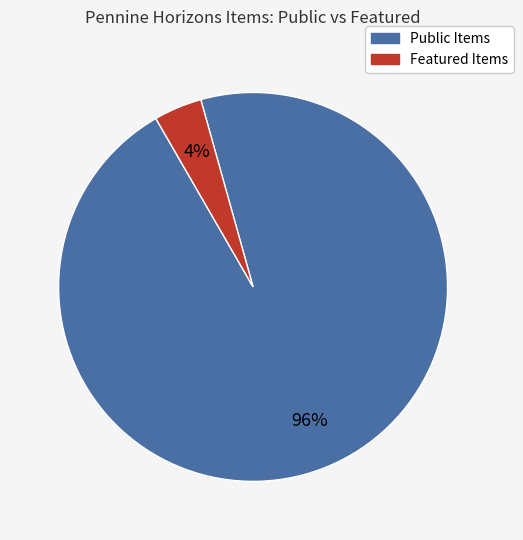

To the nearest percent, what is the difference between the largest and smallest slice percentages?

92%